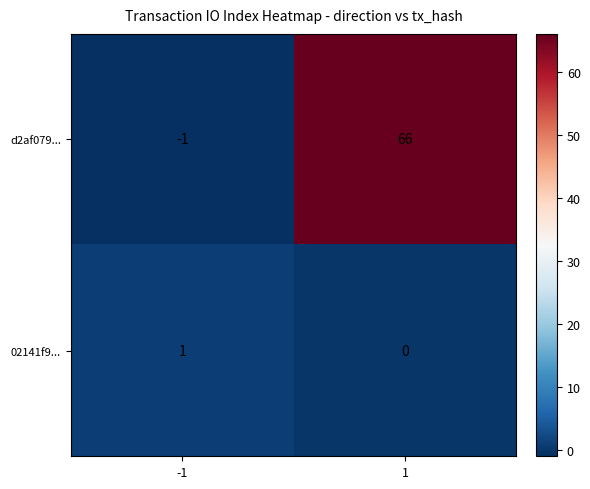

What is the total value across all series at 1?

66